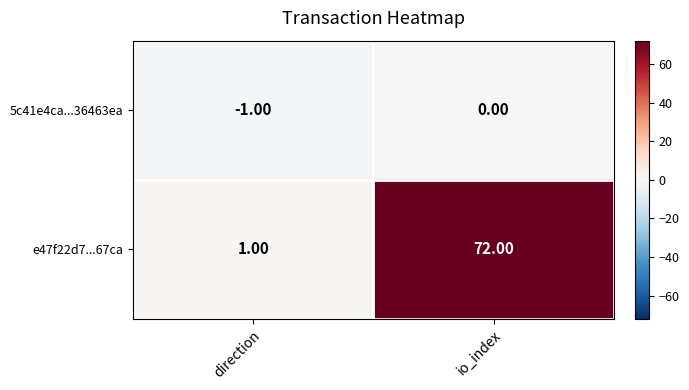

At which label is 5c41e4ca...36463ea closest to 0?

io_index